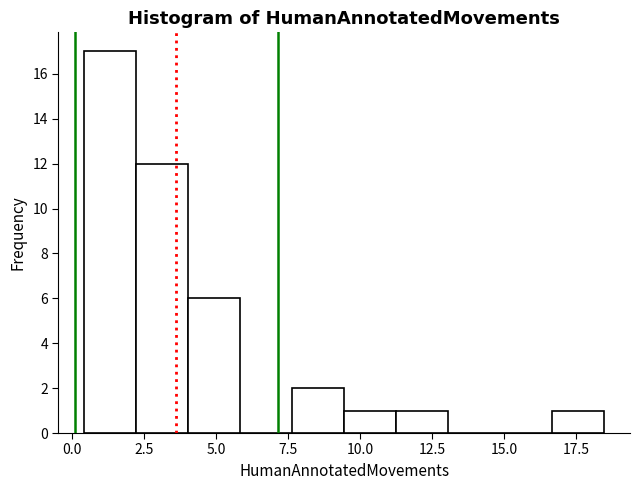

Read against the x-axis, roughly where is the centre of the tallest bar?

1.5